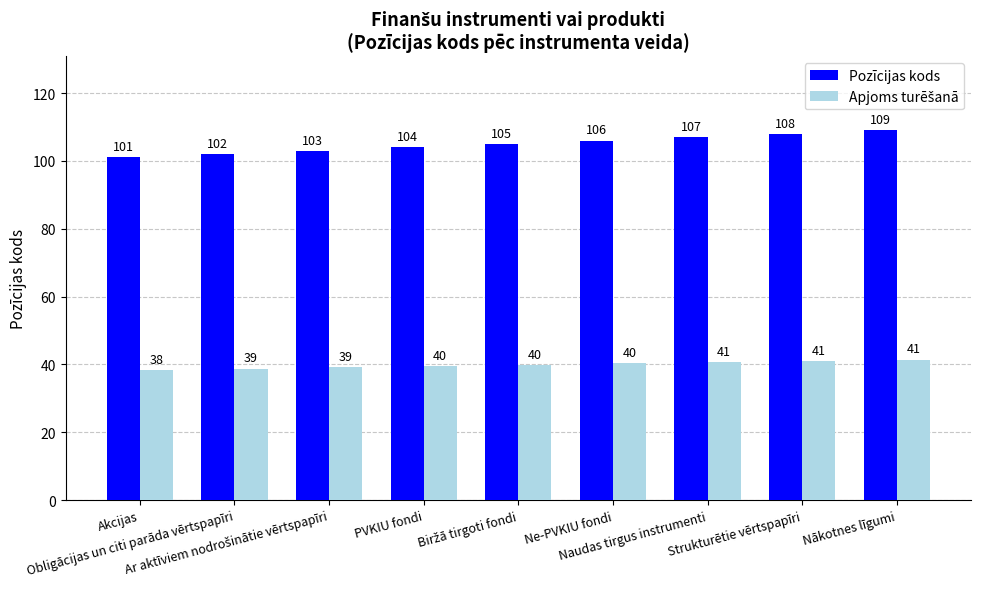

Which series has the largest total across all categories?

Pozīcijas kods